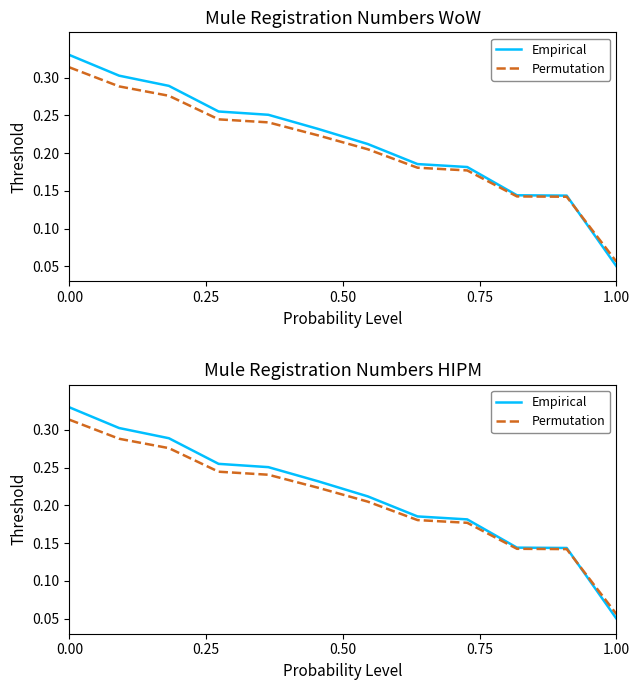

At which label is Permutation closest to 0?

1.00